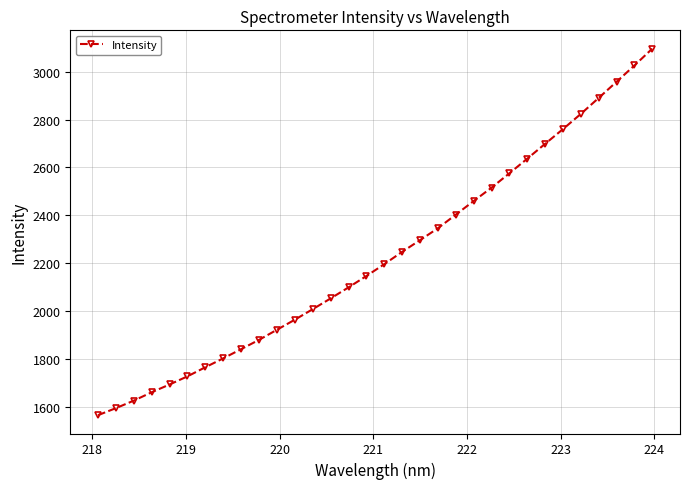

What is the greatest value displayed?

3095.6